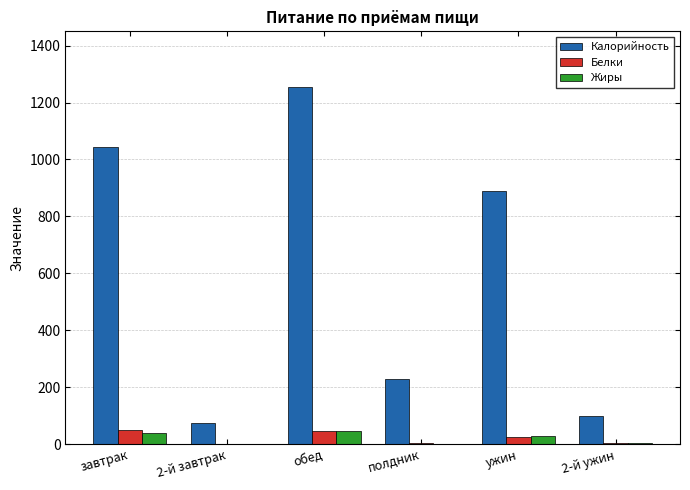

What is the sum of the Жиры values at 2-й завтрак and полдник?

3.4